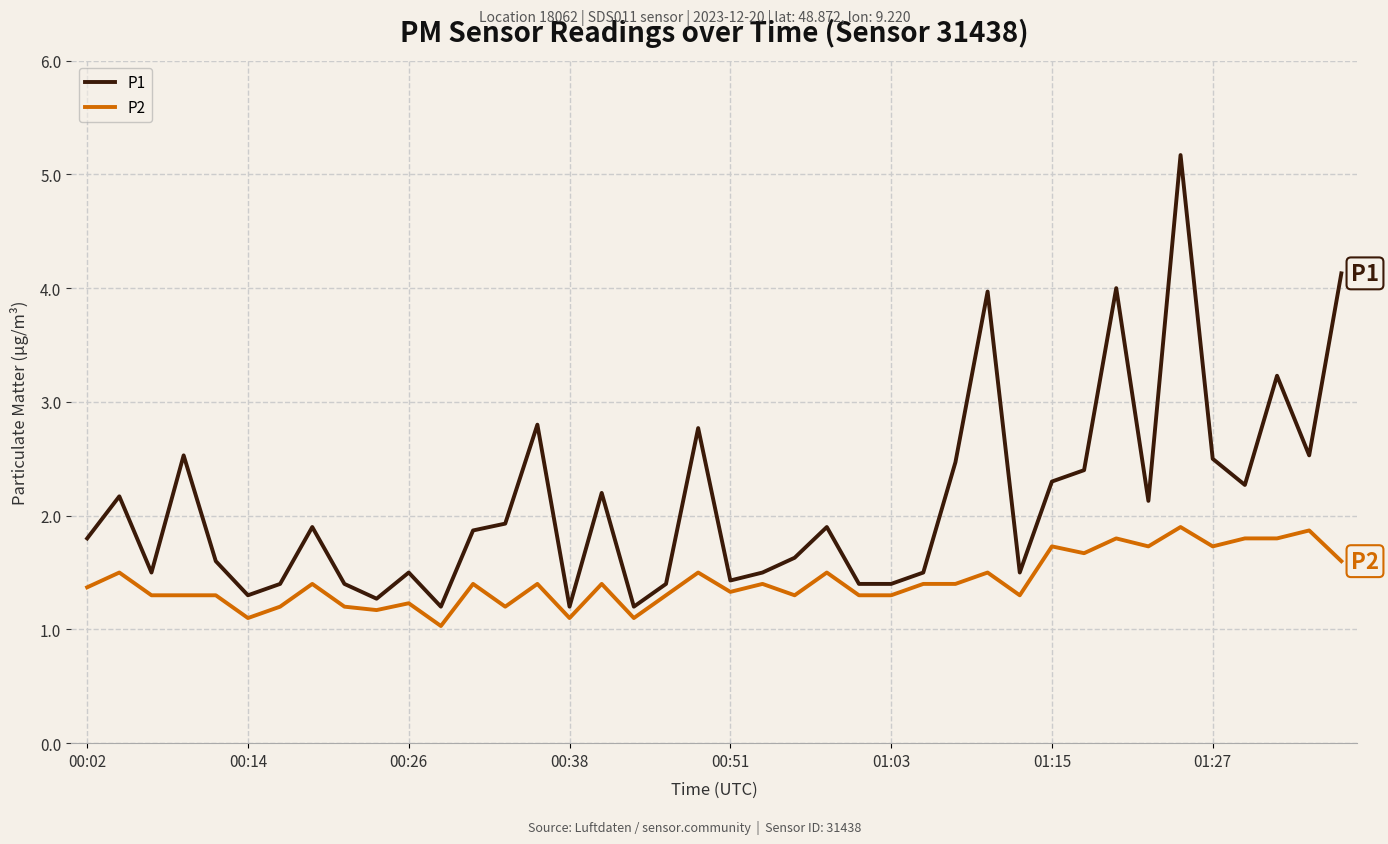

Rank the series by their average value, from lowest to highest.

P2, P1